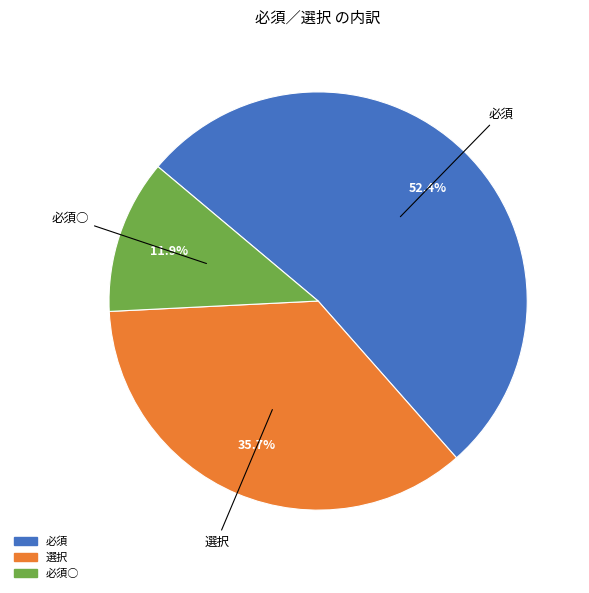

Is there any slice that represents more than half of the pie?

Yes